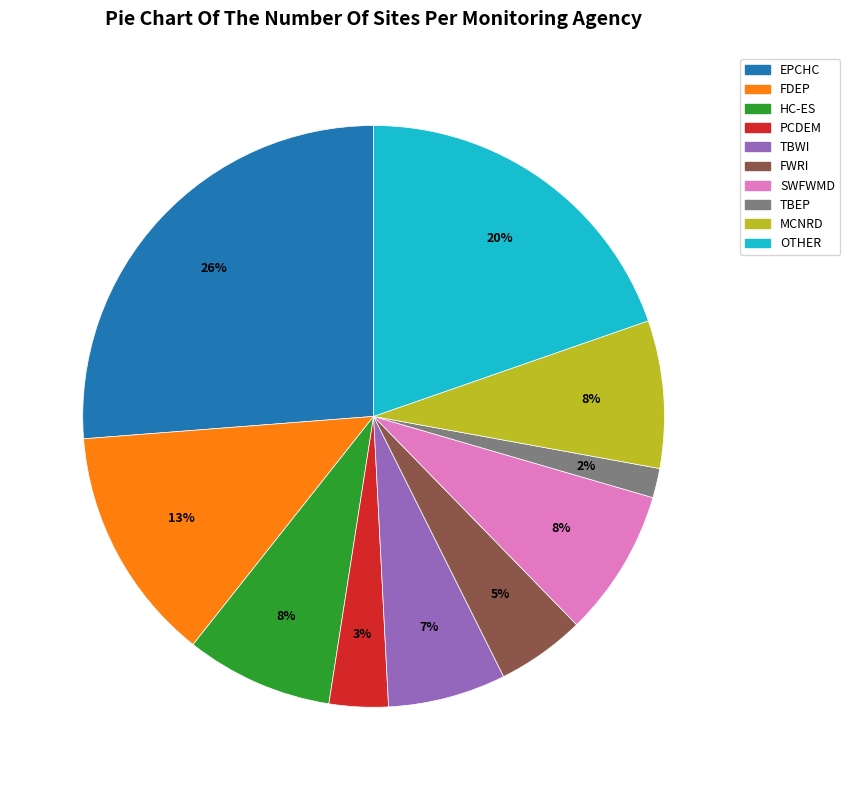

Does EPCHC represent more than half of the total?

No